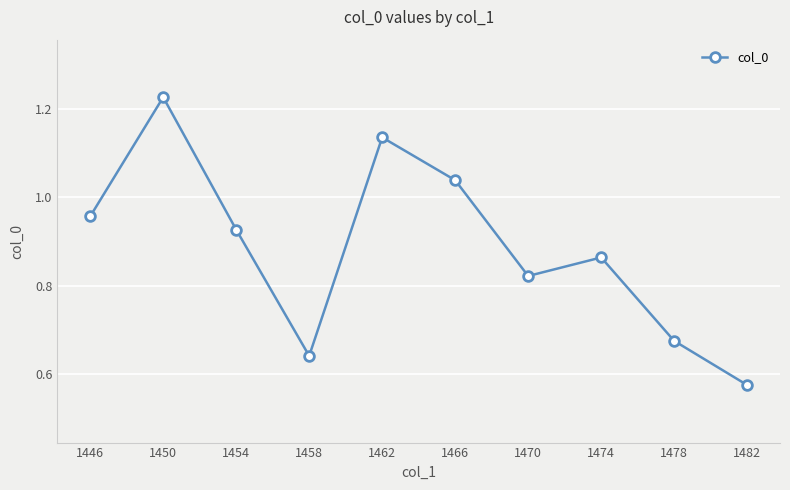

Which category has the lowest value across all series?

1482